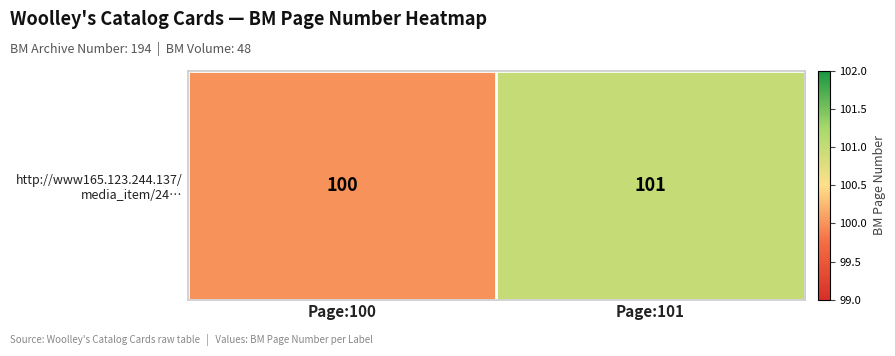

List the labels in order of value, smallest first.

Page:100, Page:101